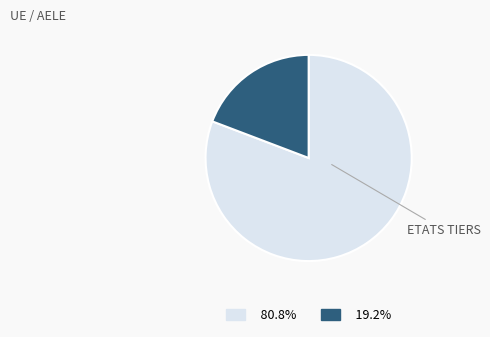

Approximately how many times larger is the value at 80.8% compared to 19.2%?

4.2